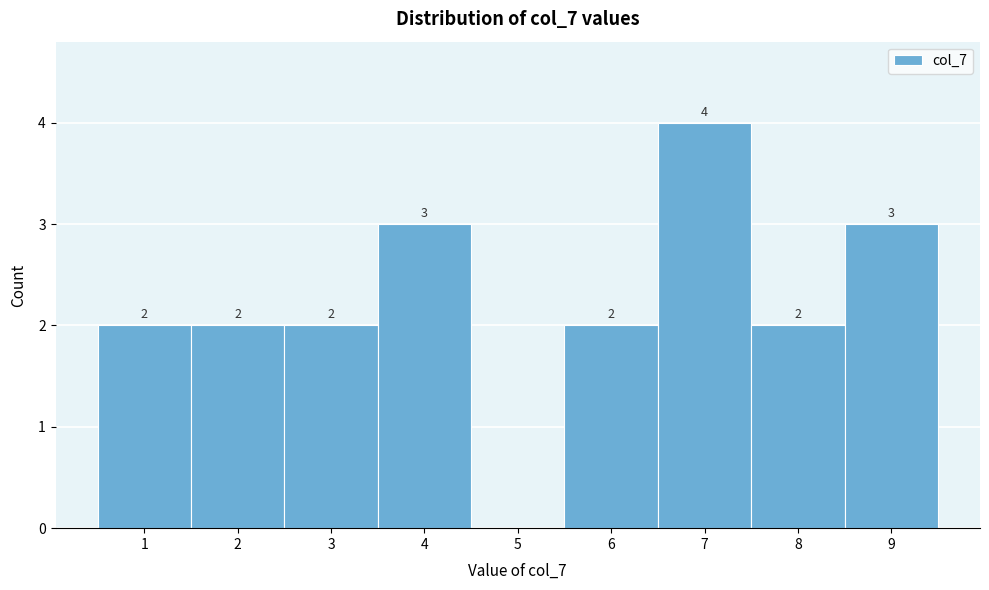

Over which range of the x-axis is the bar tallest?

6.5 to 7.5